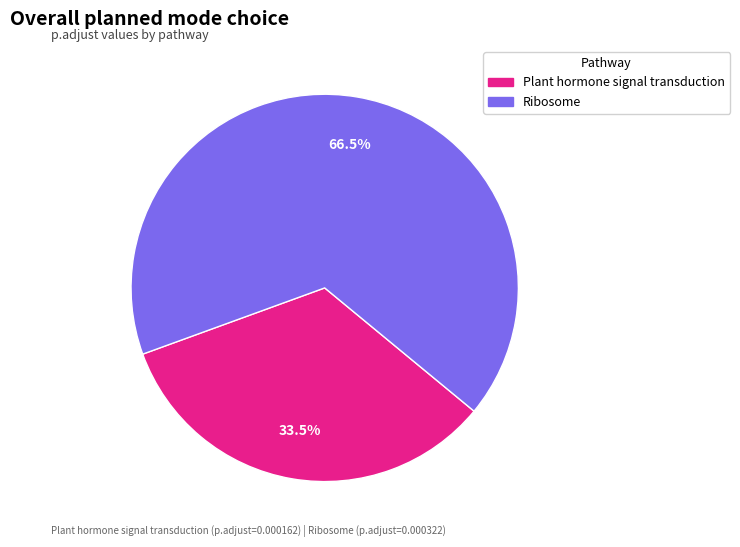

Does Plant hormone signal transduction account for over 50% of the chart?

No